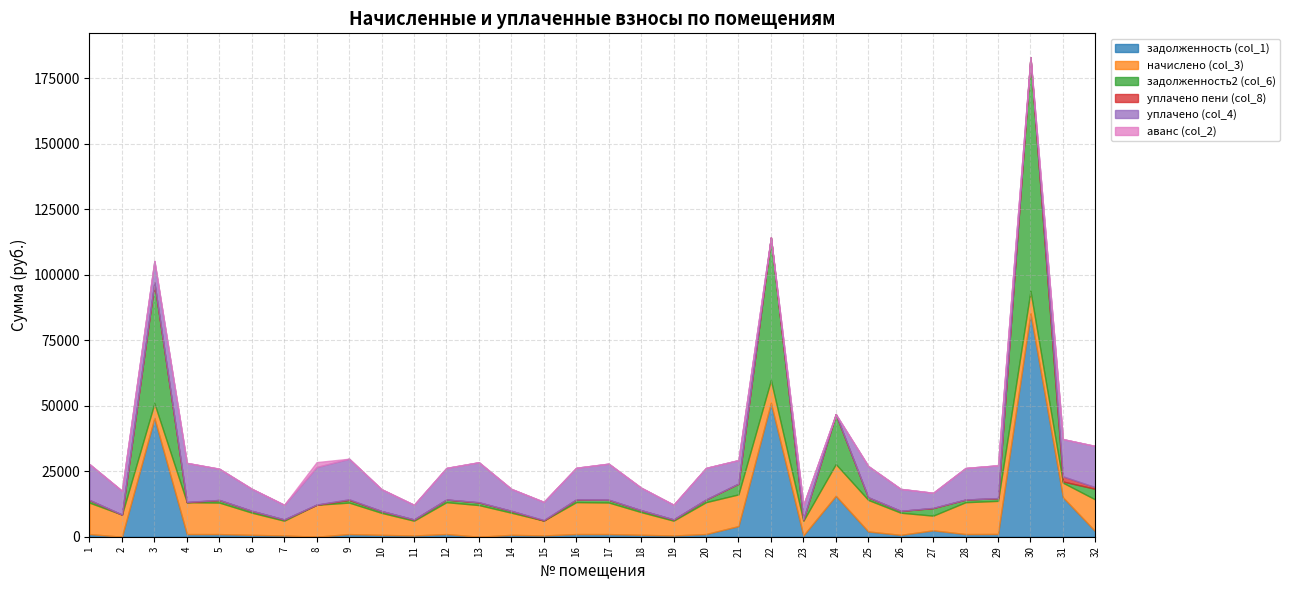

What are all the series names shown in the legend?

задолженность (col_1), начислено (col_3), задолженность2 (col_6), уплачено пени (col_8), уплачено (col_4), аванс (col_2)